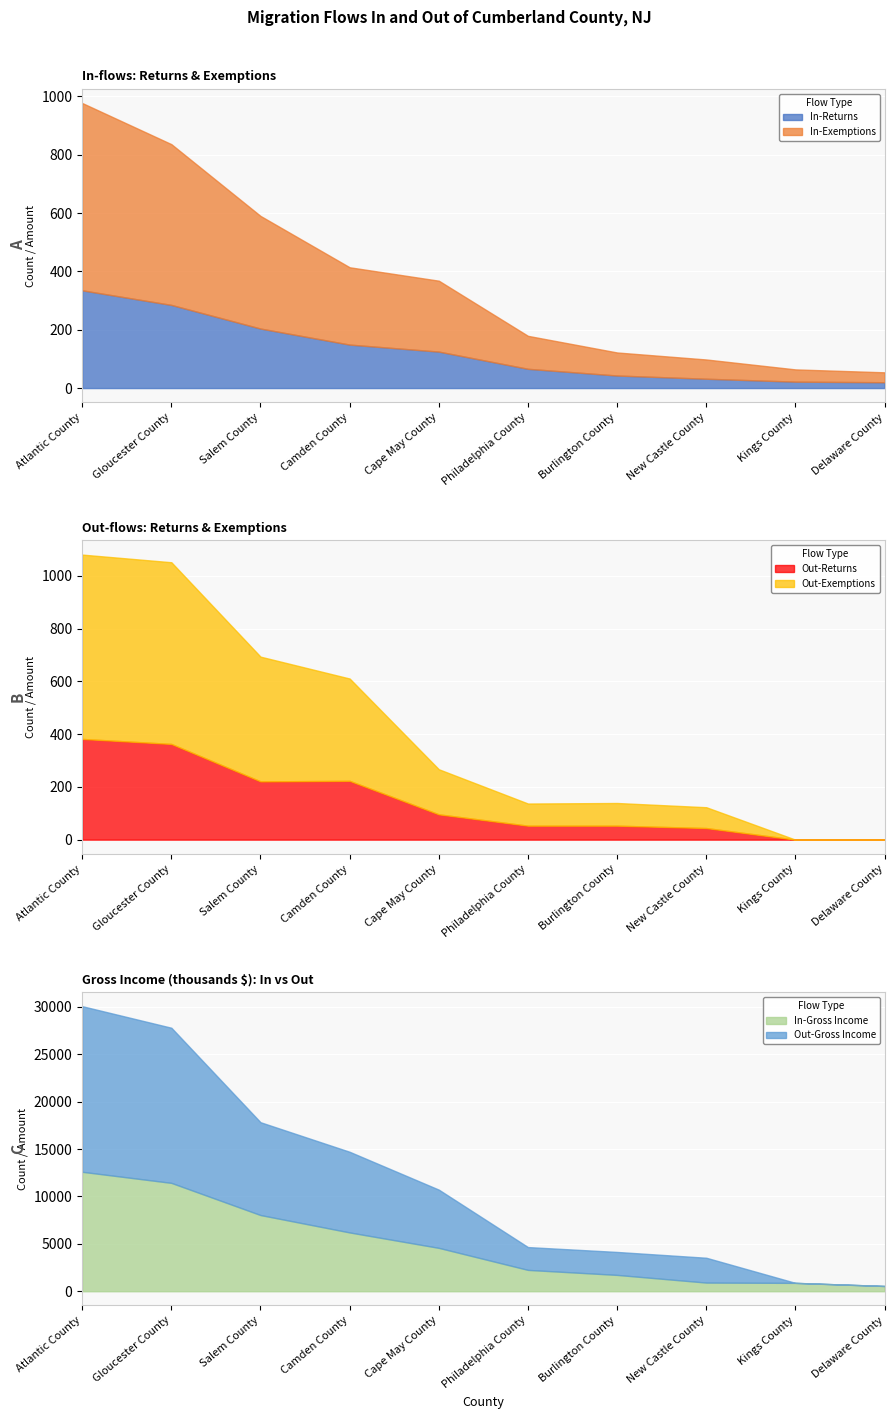

What is the label of the 2nd point from the left?

Gloucester County